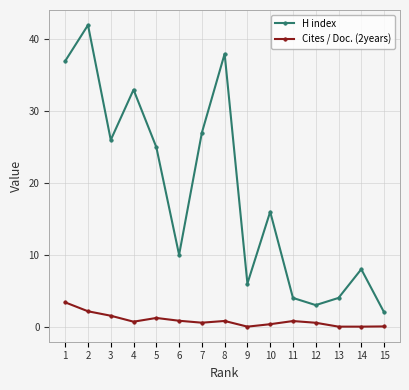

List the series in order of their overall mean, lowest first.

Cites / Doc. (2years), H index